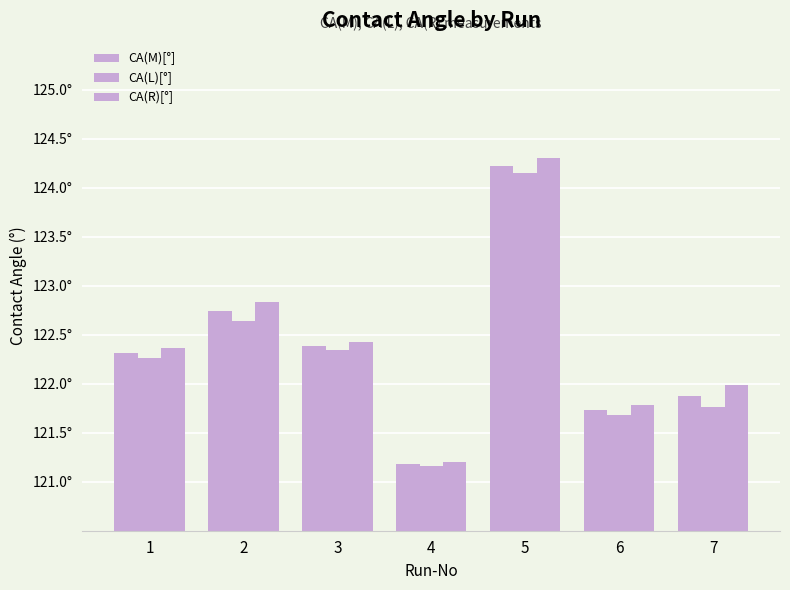

Reading left to right, list all the values displayed in this chart.

CA(M)[°]: 1=122.3	2=122.7	3=122.4	4=121.2	5=124.2	6=121.7	7=121.9
CA(L)[°]: 1=122.3	2=122.6	3=122.3	4=121.2	5=124.1	6=121.7	7=121.8
CA(R)[°]: 1=122.4	2=122.8	3=122.4	4=121.2	5=124.3	6=121.8	7=122.0